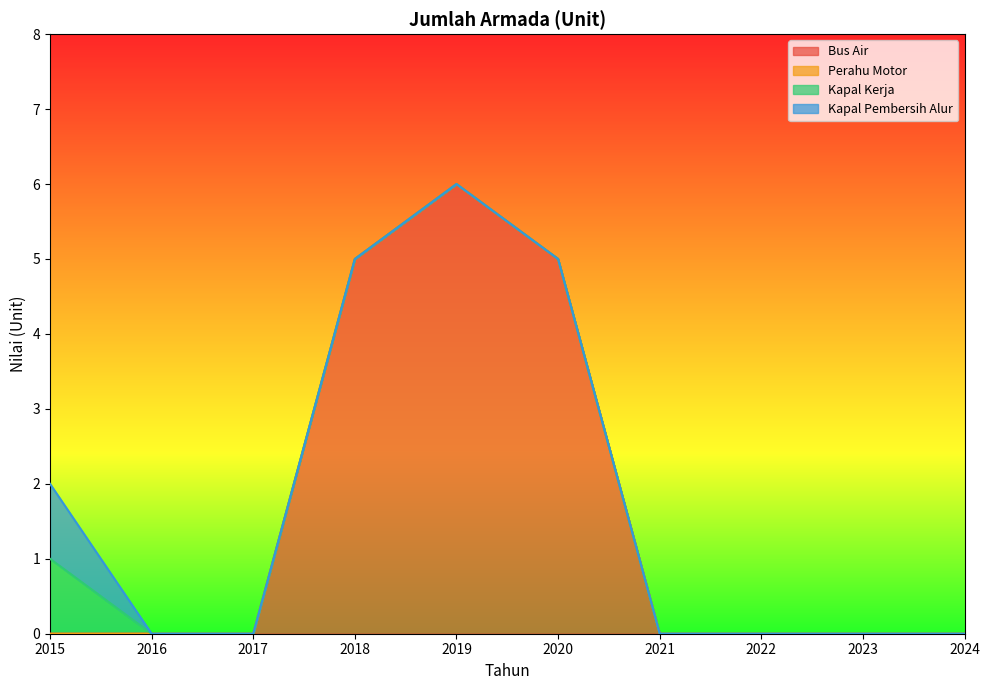

What is the maximum value shown in the chart?

6